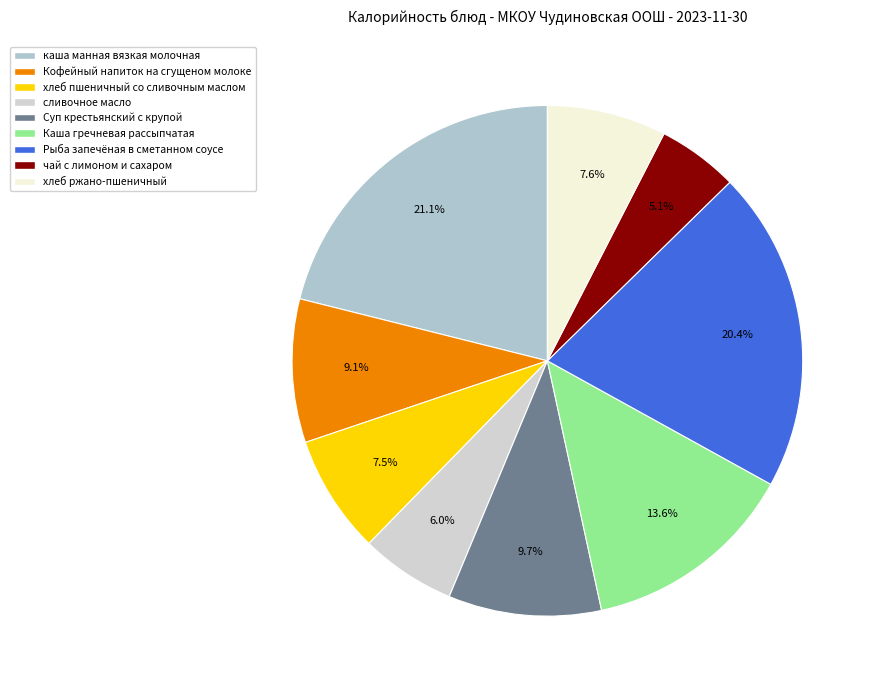

What percentage is the Каша гречневая рассыпчатая slice, to the nearest percent?

14%